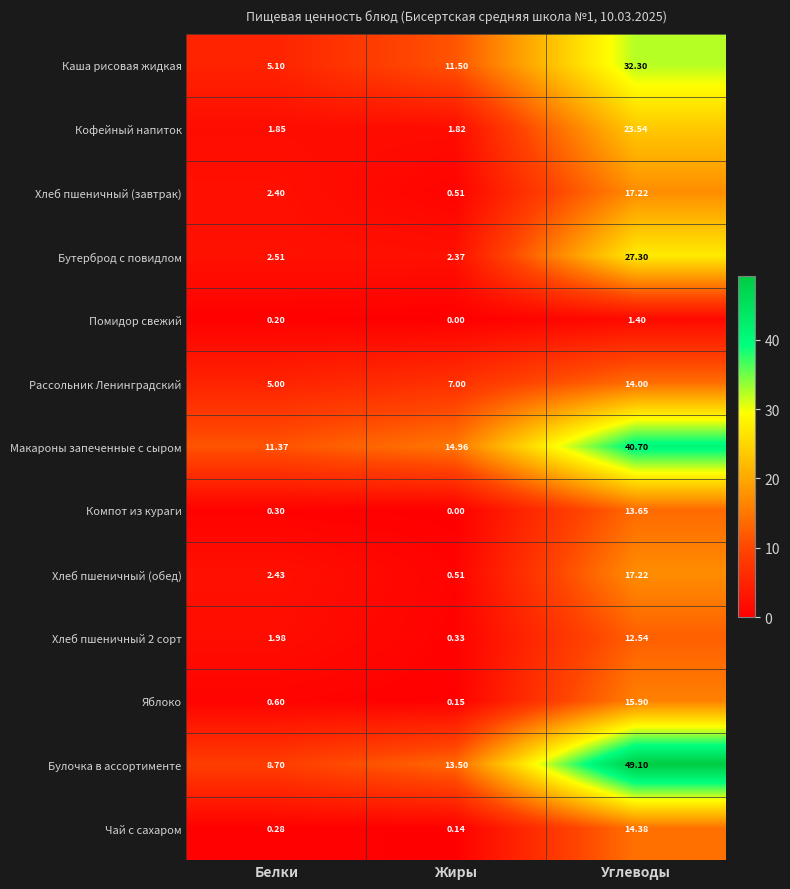

At which category is the sum across all series the highest?

Углеводы